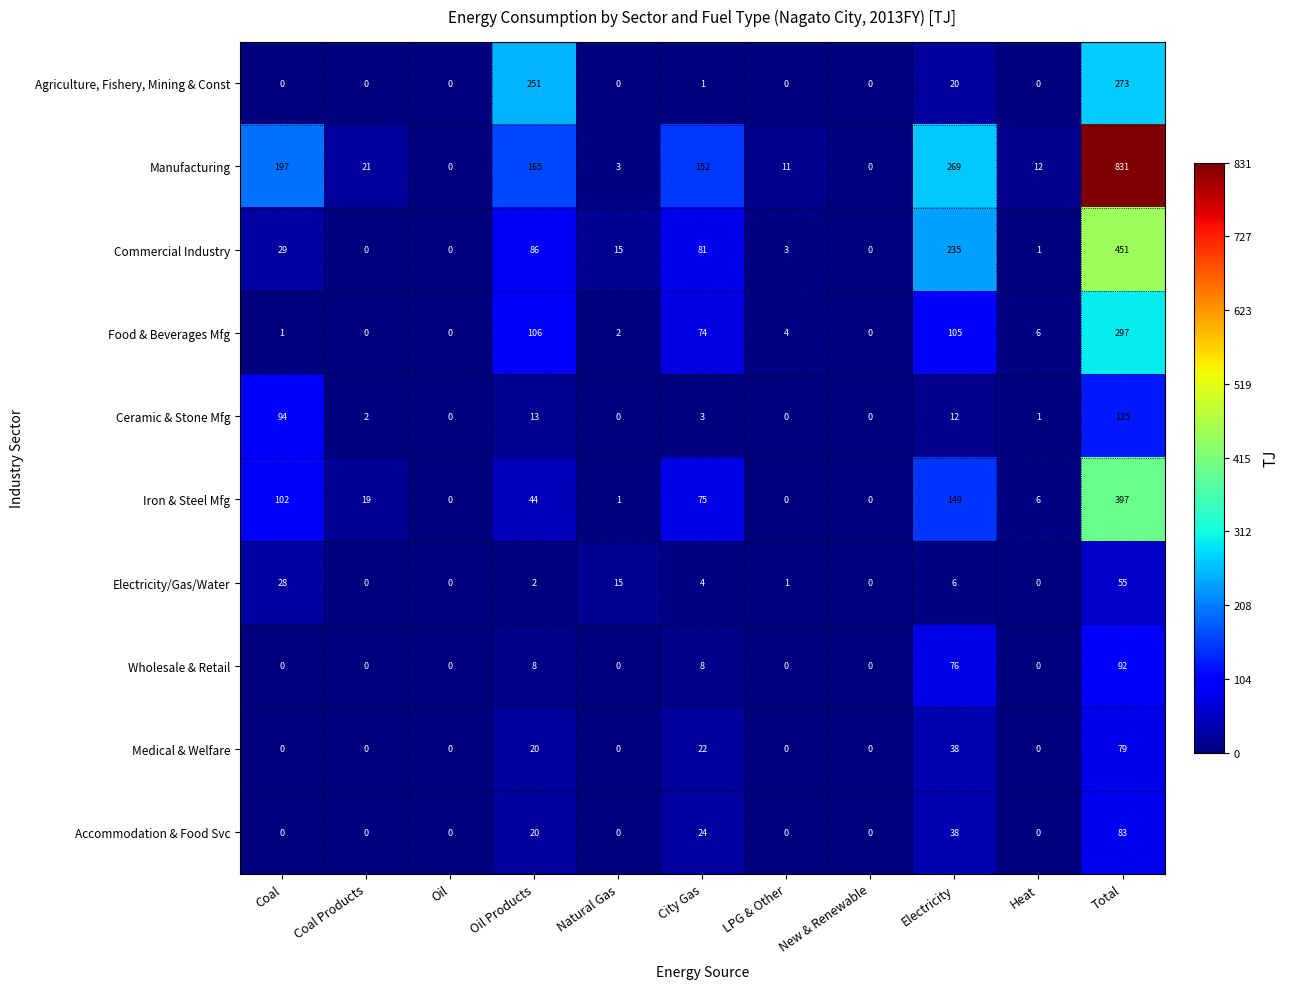

What is the average value of the Food & Beverages Mfg series?

54